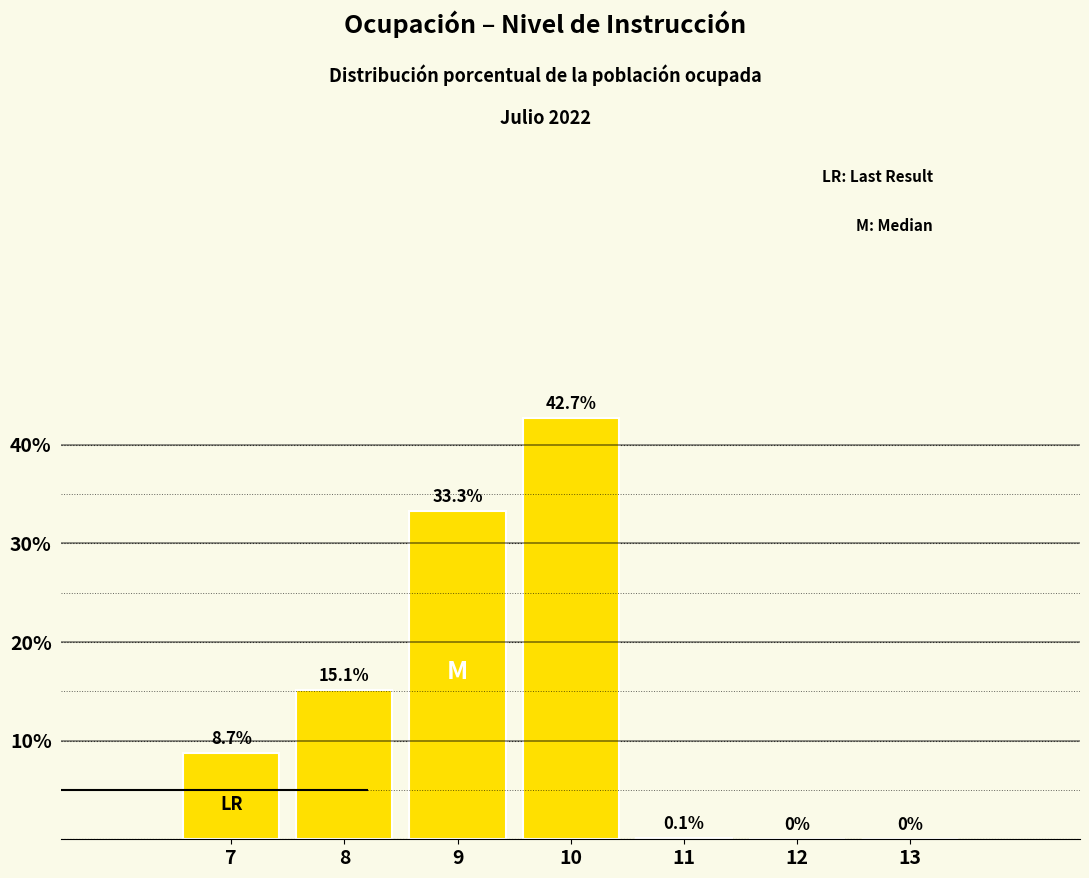

Reading left to right, transcribe all the data shown in this chart.

7=8.7	8=15.1	9=33.3	10=42.7	11=0.1	12=0.0	13=0.0